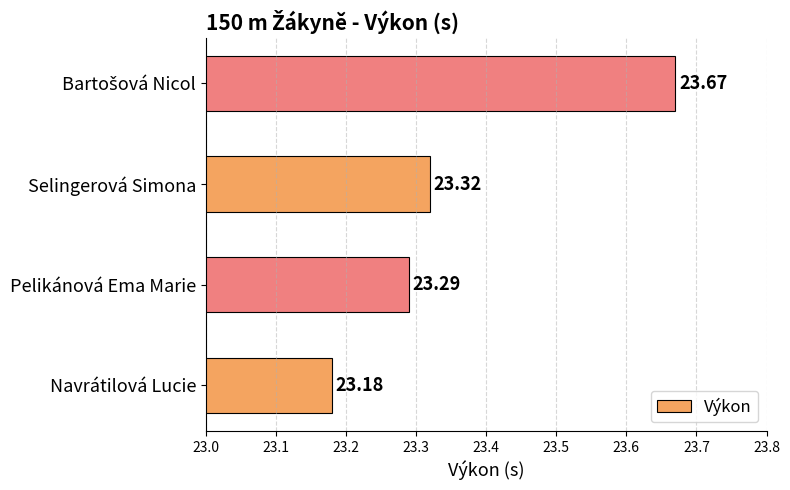

What is the maximum value shown in the chart?

23.7